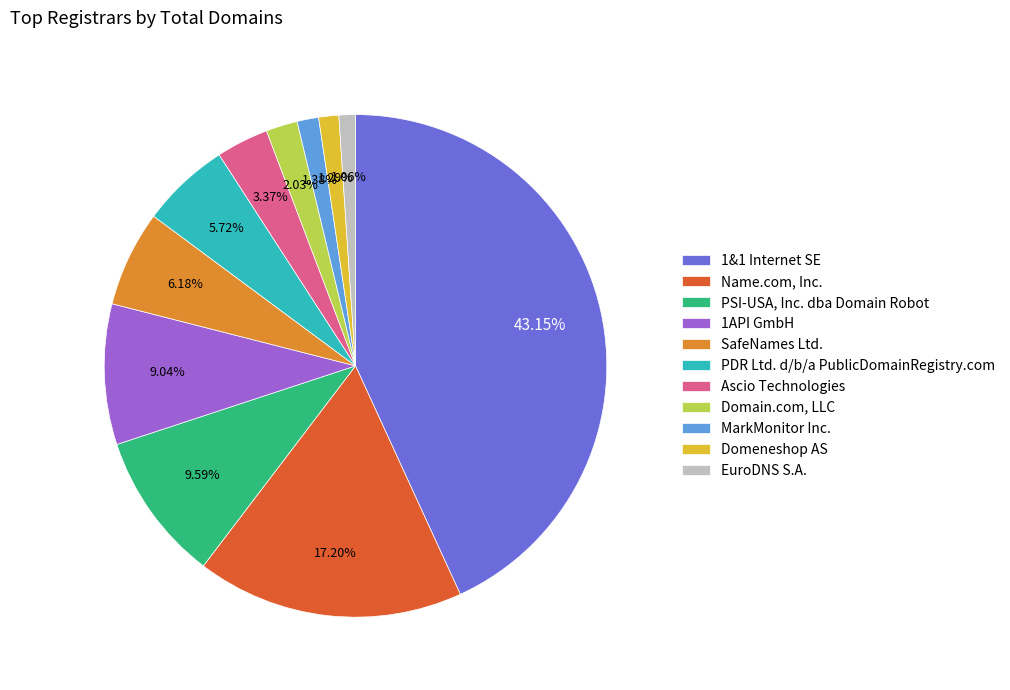

What is the largest slice in the pie chart?

1&1 Internet SE